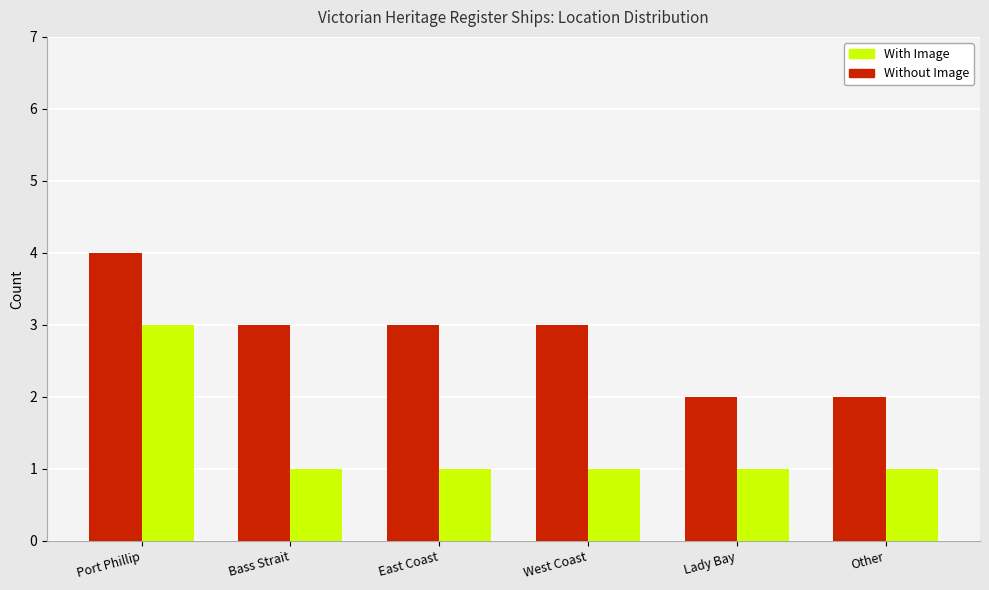

How many With Image values are between 1 and 2?

5